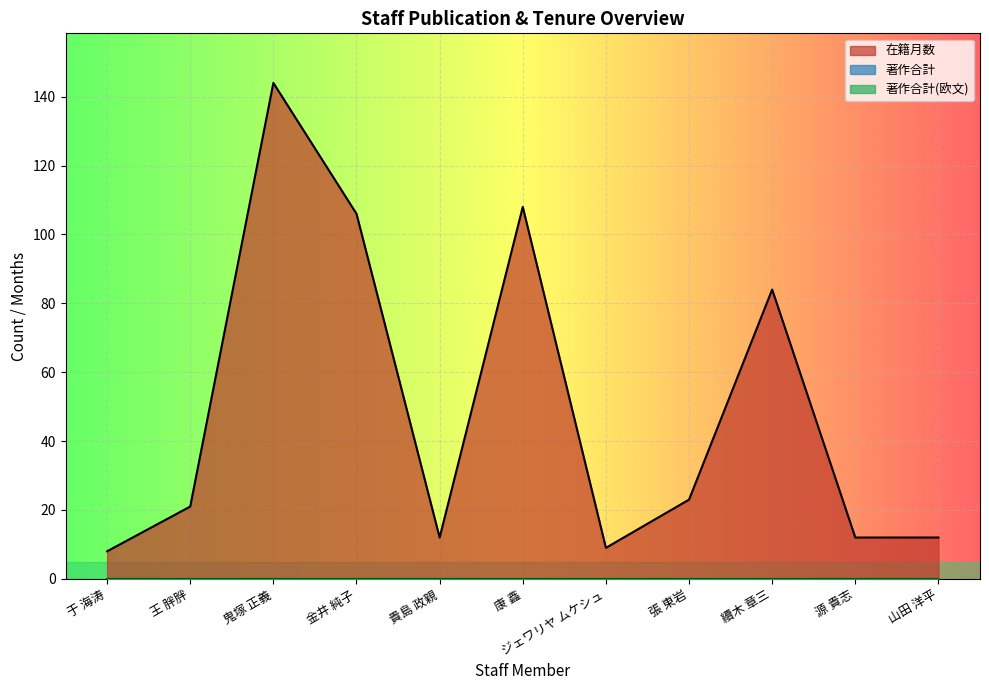

True or false: 在籍月数 and 著作合計(欧文) intersect in this chart.

False